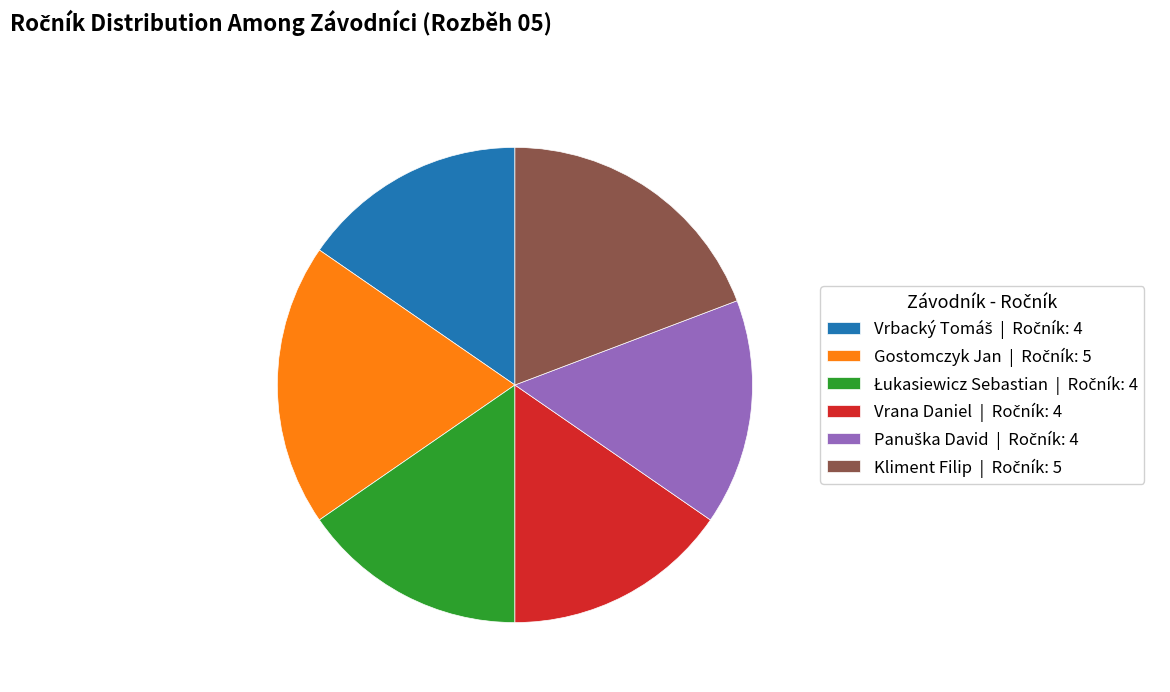

How many slices are in this pie chart?

6